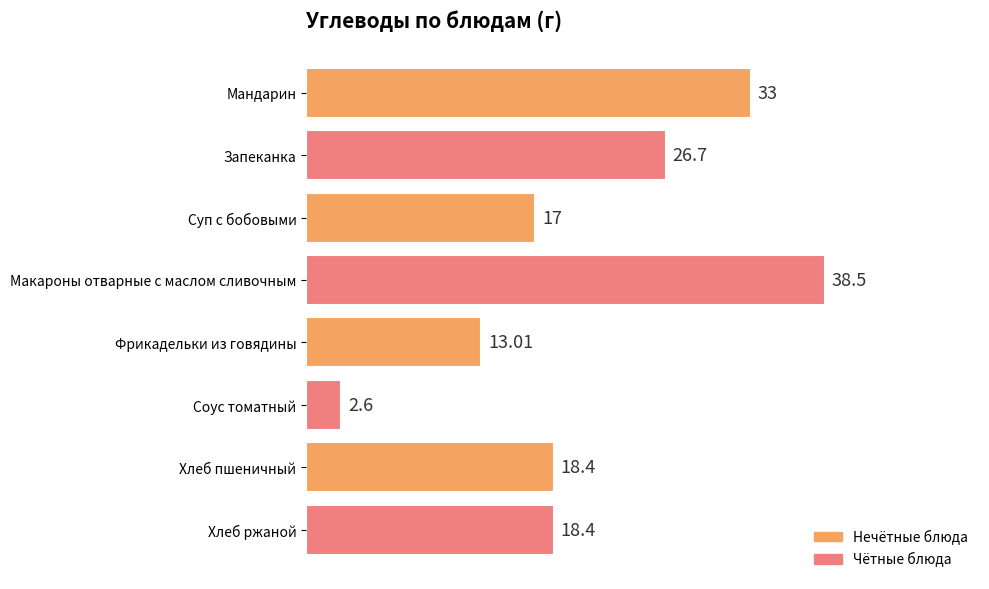

What is the sum of all values?

167.6